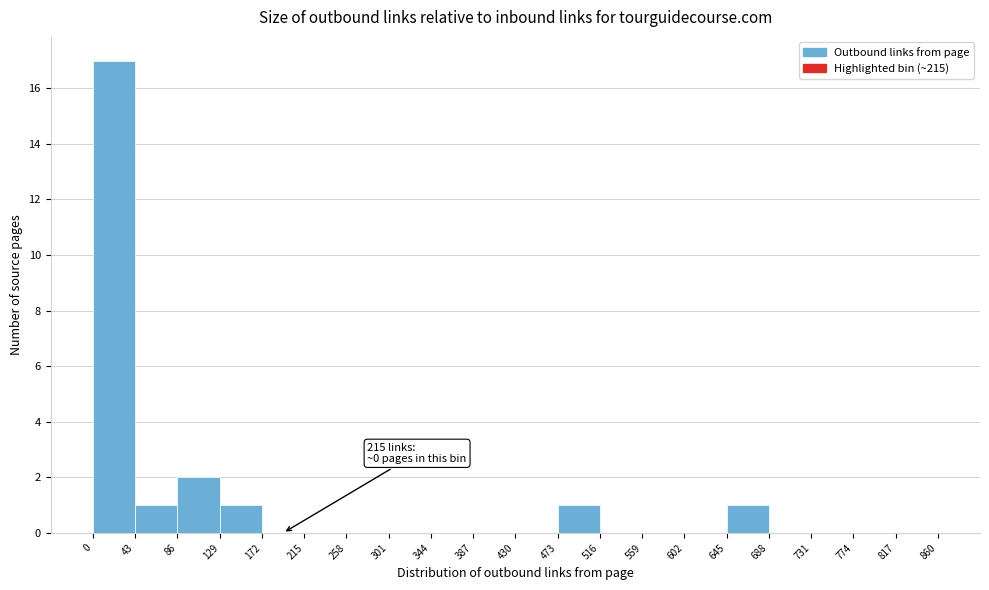

Over which range of the x-axis is the bar tallest?

0 to 43